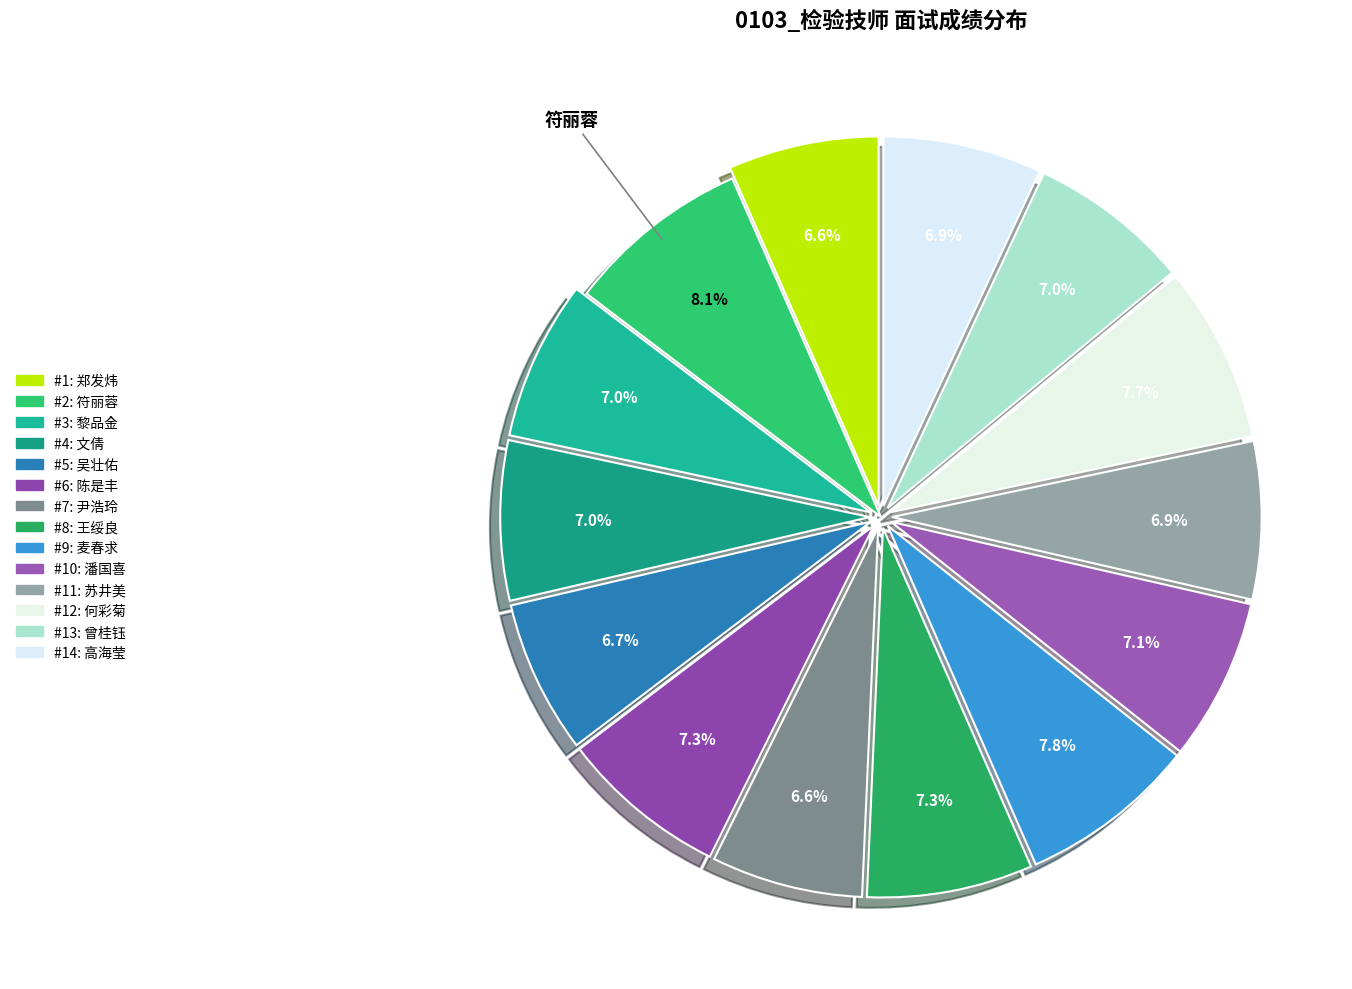

How many segments does this pie chart have?

14